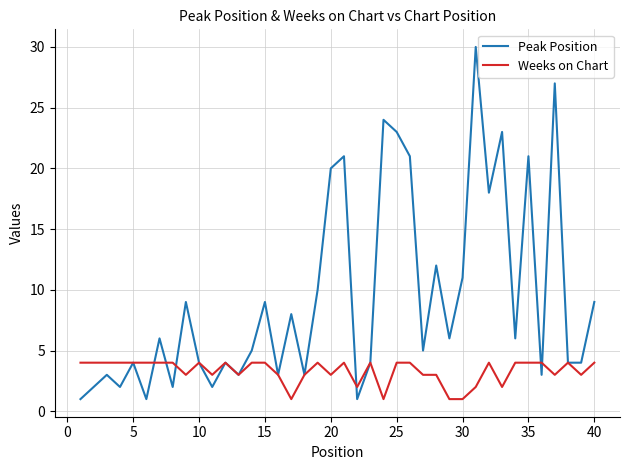

Rank the series by their average value, from lowest to highest.

Weeks on Chart, Peak Position